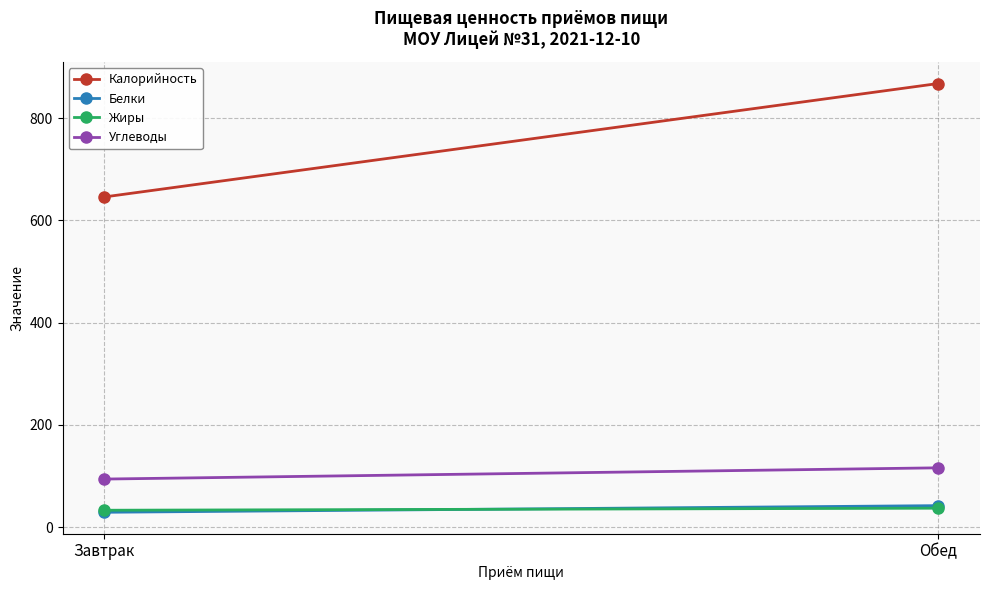

Reading left to right, extract all data points from this chart.

Калорийность: Завтрак=646	Обед=868
Белки: Завтрак=29	Обед=42
Жиры: Завтрак=33	Обед=37
Углеводы: Завтрак=94	Обед=116